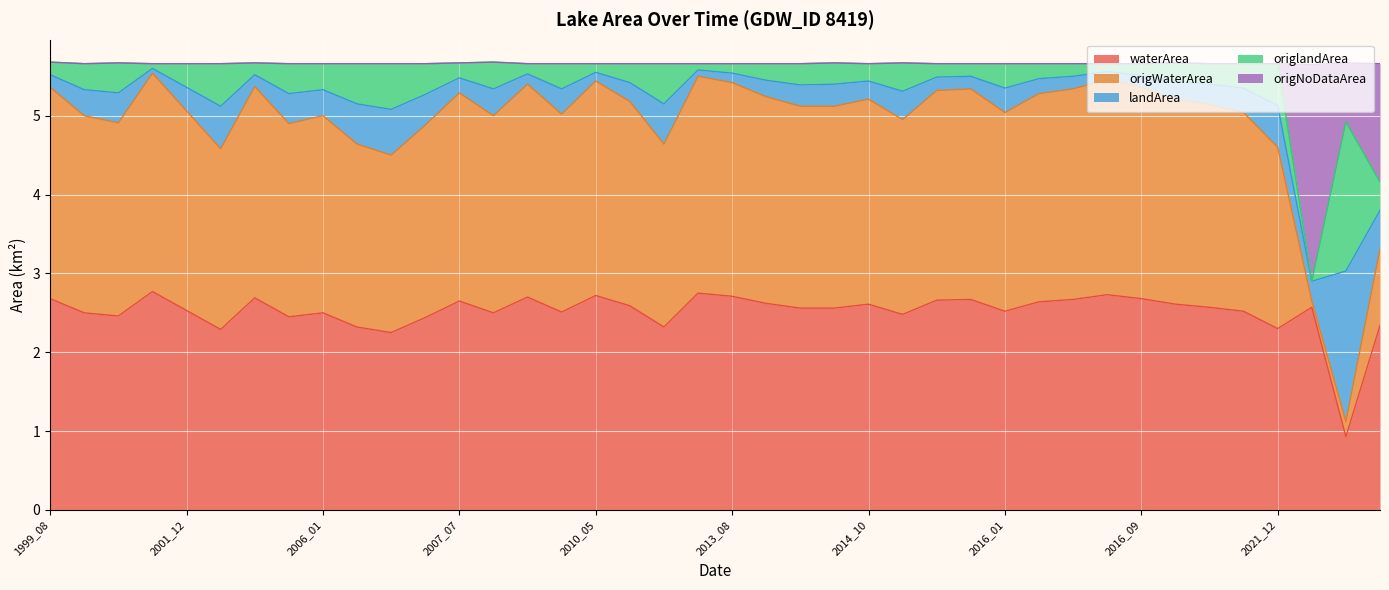

What is the total value across all series at 2014_10?

5.7